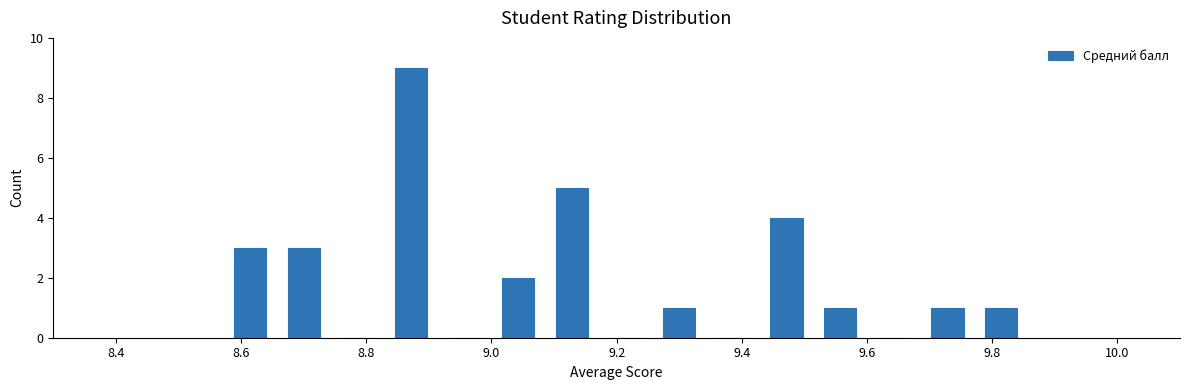

Which range on the x-axis has the tallest bar?

8.82 to 8.92